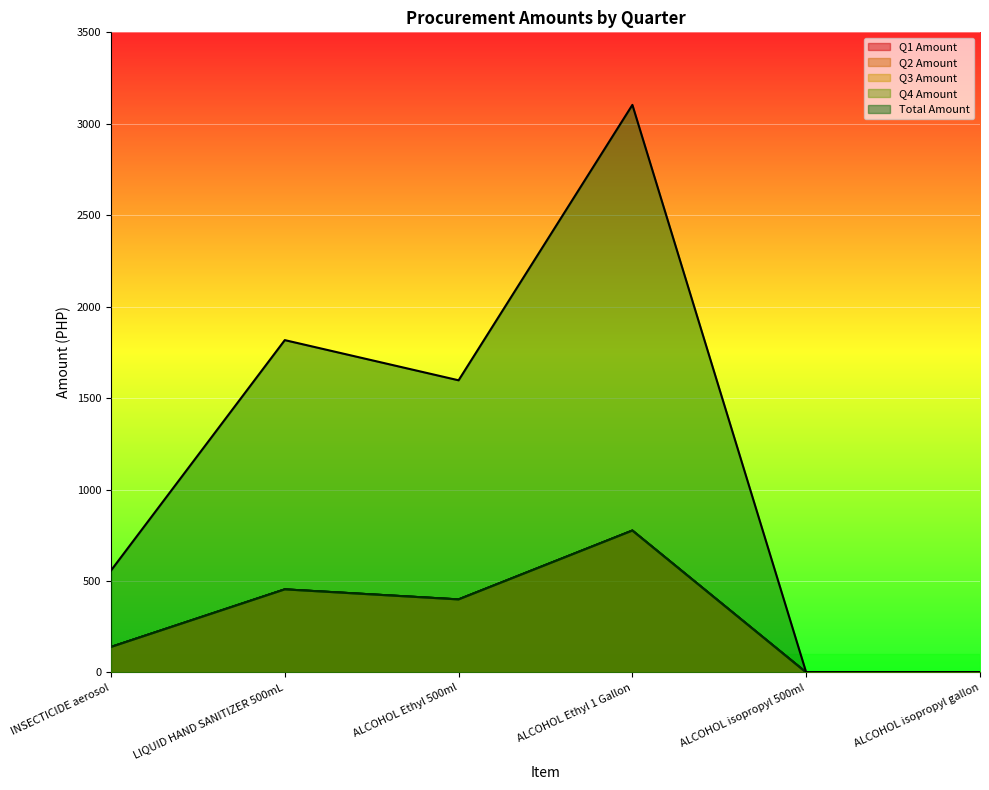

True or false: Q3 Amount and Q2 Amount cross at least once.

False